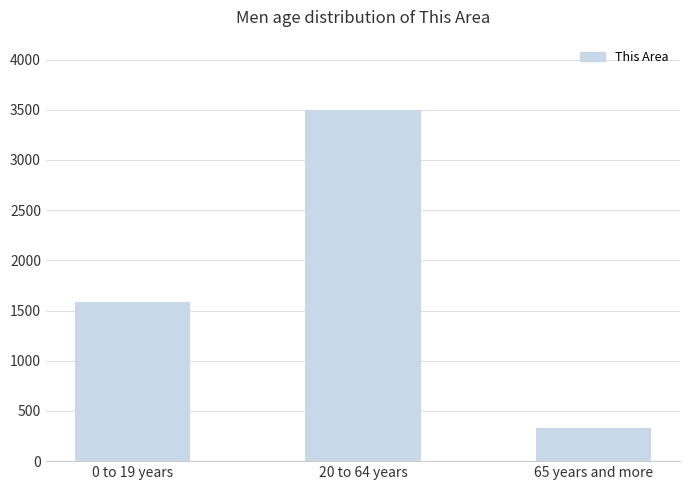

Approximately how many times larger is the value at 65 years and more compared to 20 to 64 years?

0.1